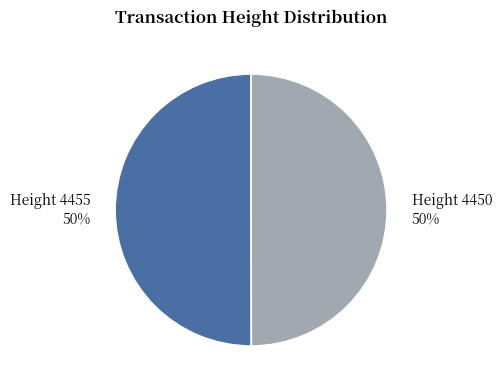

To the nearest percent, what portion does Height 4455 50% represent?

50%